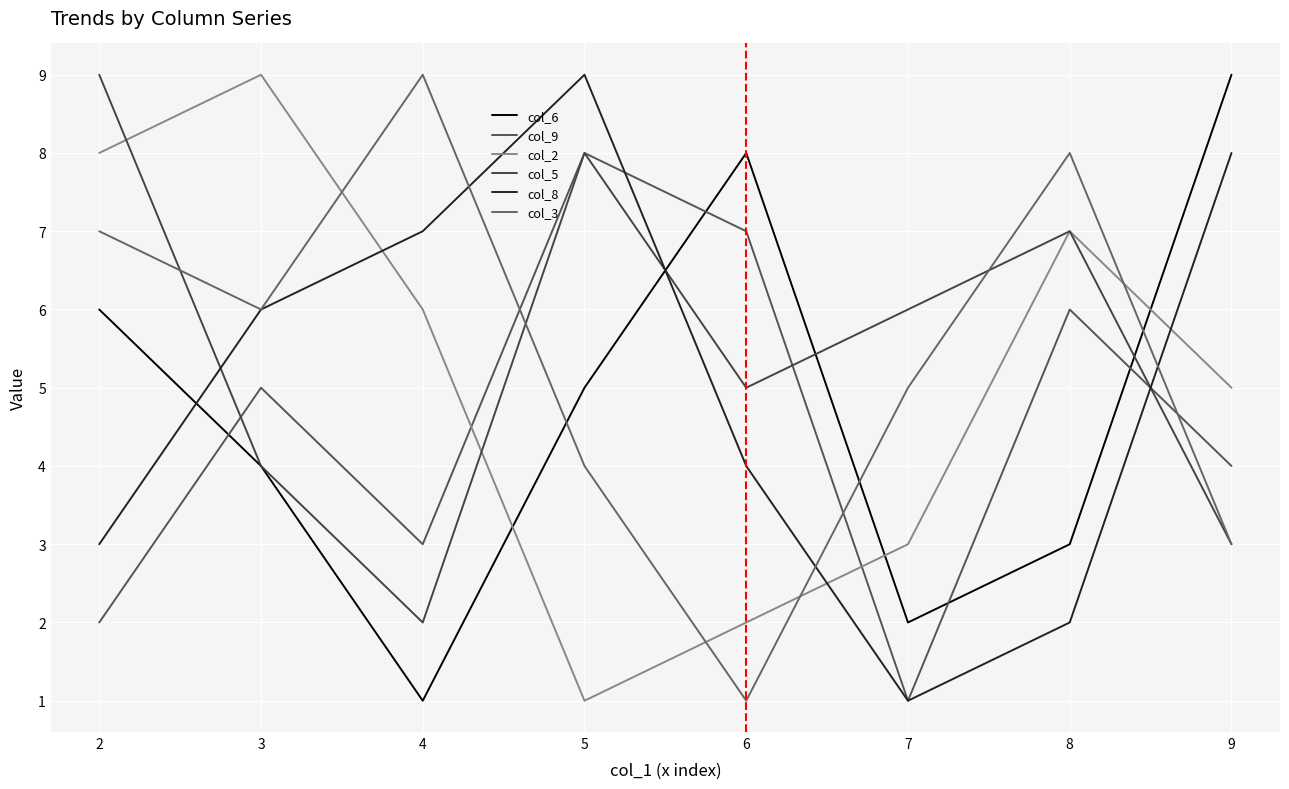

What is the average value of the col_8 series?

5